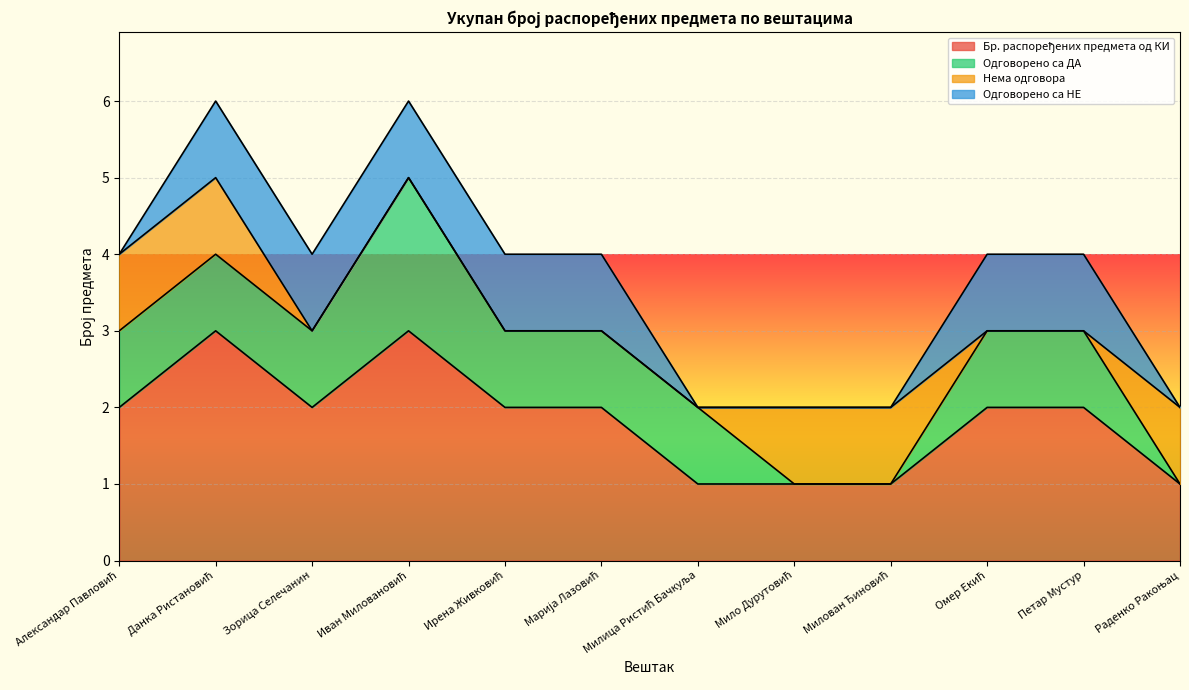

What is the total value across all series at Данка Ристановић?

6